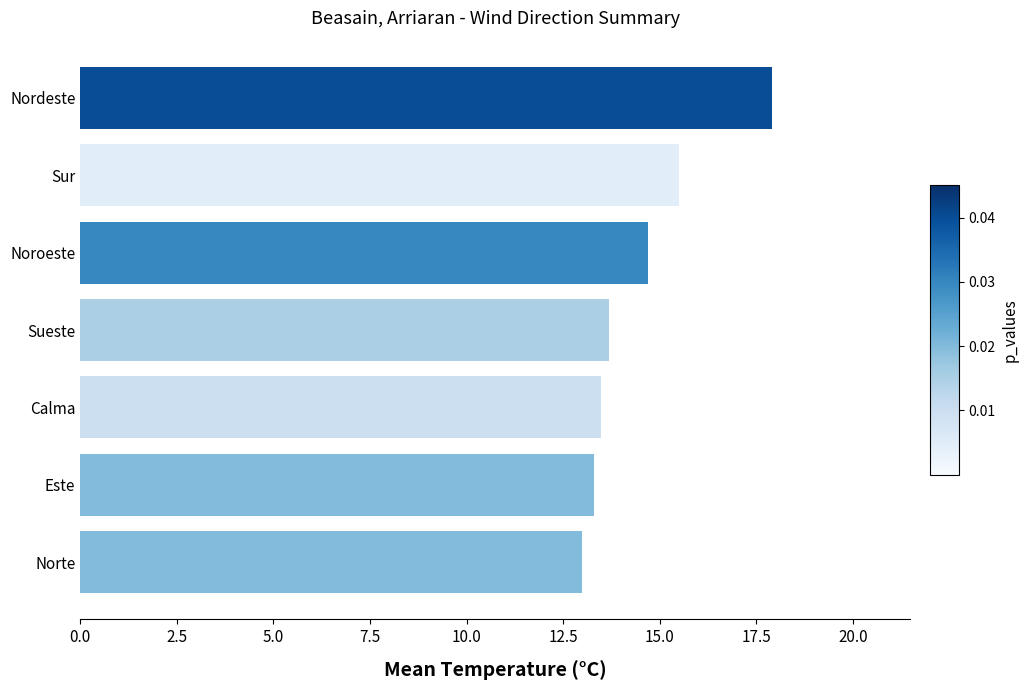

Reading bottom to top, extract all data points from this chart.

13.0	13.3	13.5	13.7	14.7	15.5	17.9